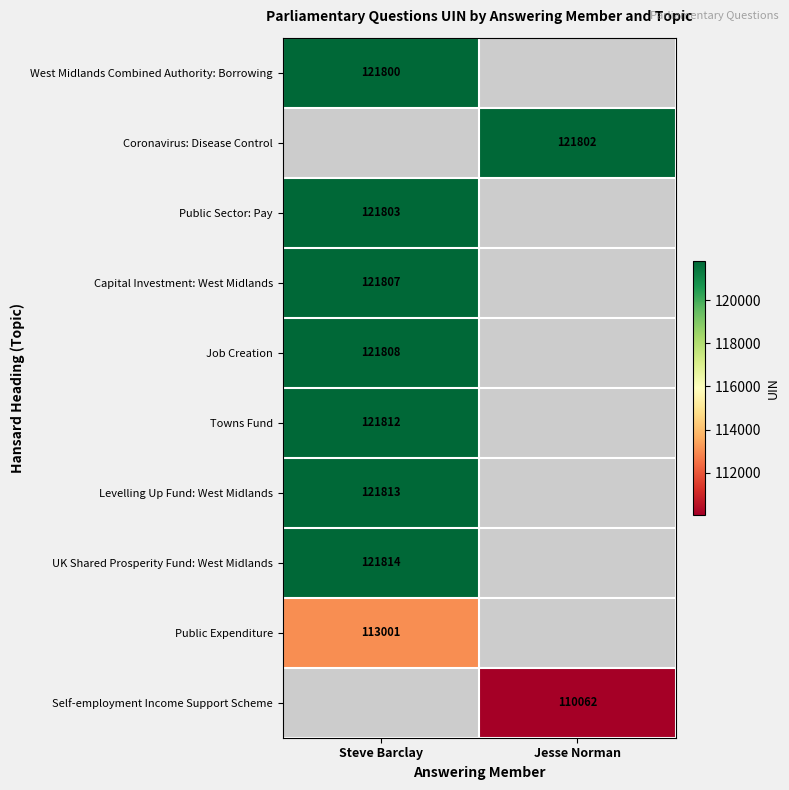

True or false: West Midlands Combined Authority: Borrowing has a value of 121800 at Steve Barclay.

True